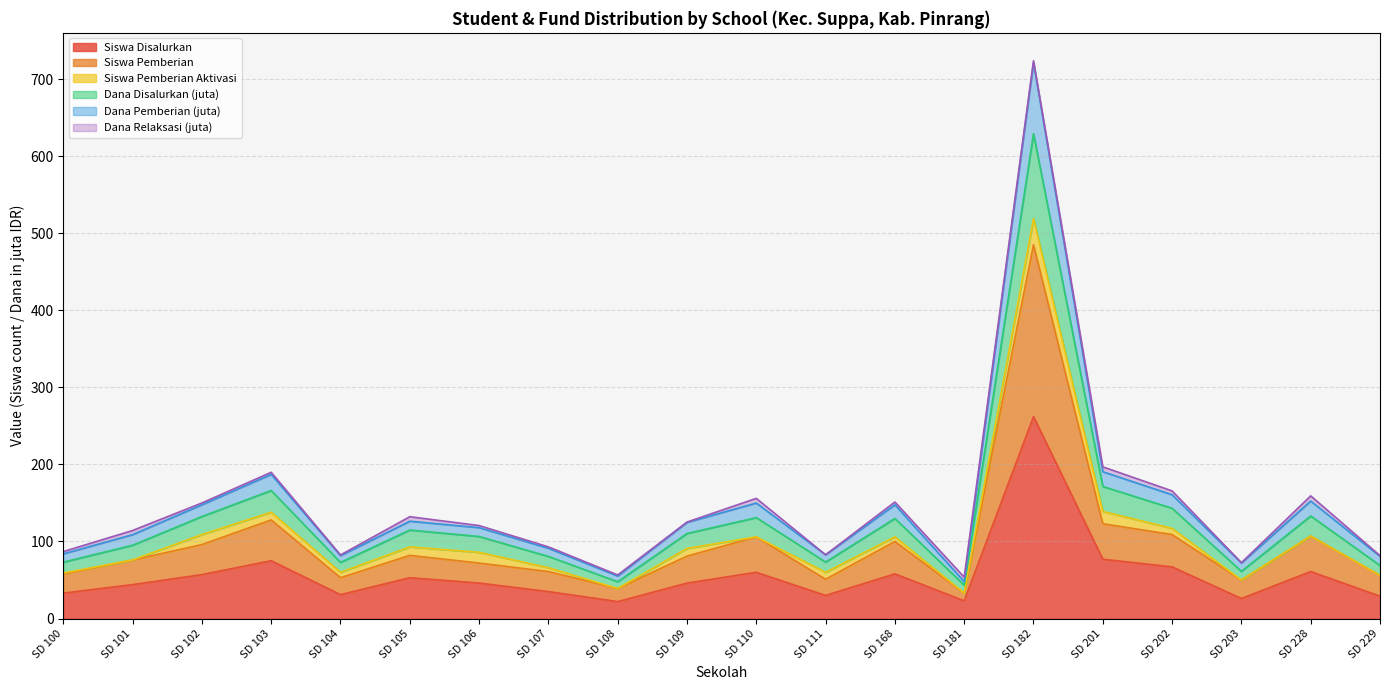

Does the chart display data point markers on the line(s)?

No